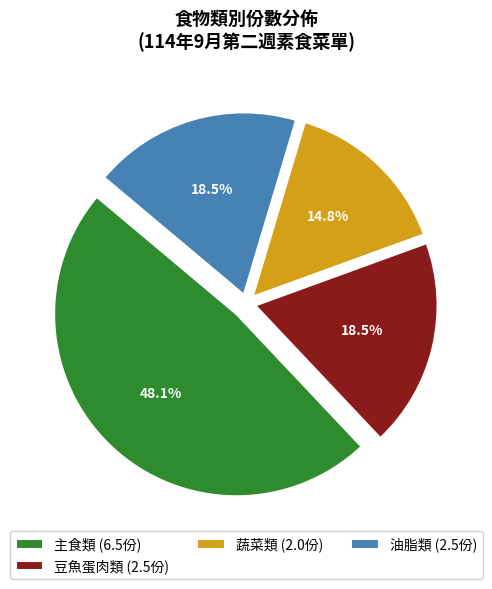

Do 主食類 (6.5份) and 油脂類 (2.5份) together represent more than half of the pie?

Yes